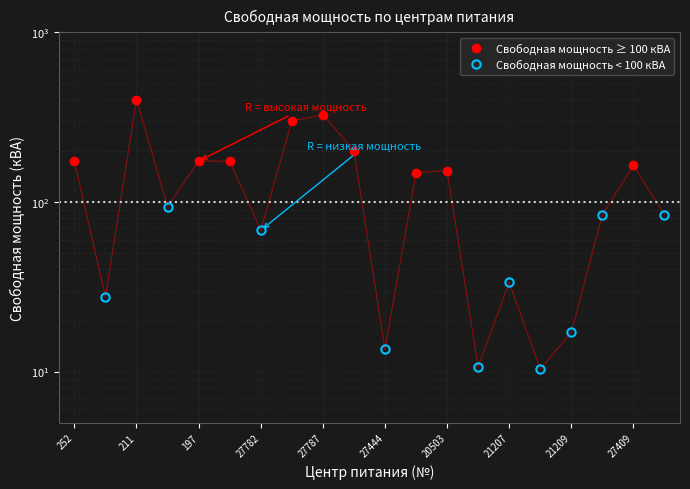

True or false: Свободная мощность ≥ 100 кВА and Свободная мощность < 100 кВА cross at least once.

False